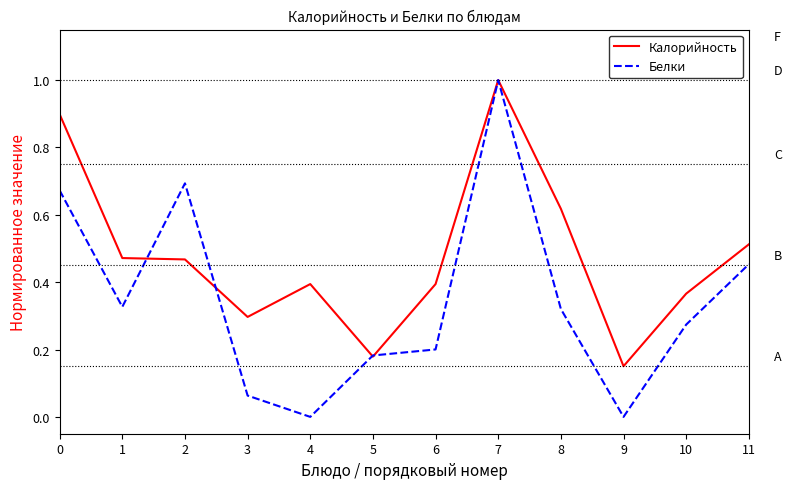

What is the total value across all series at 2?

1.2